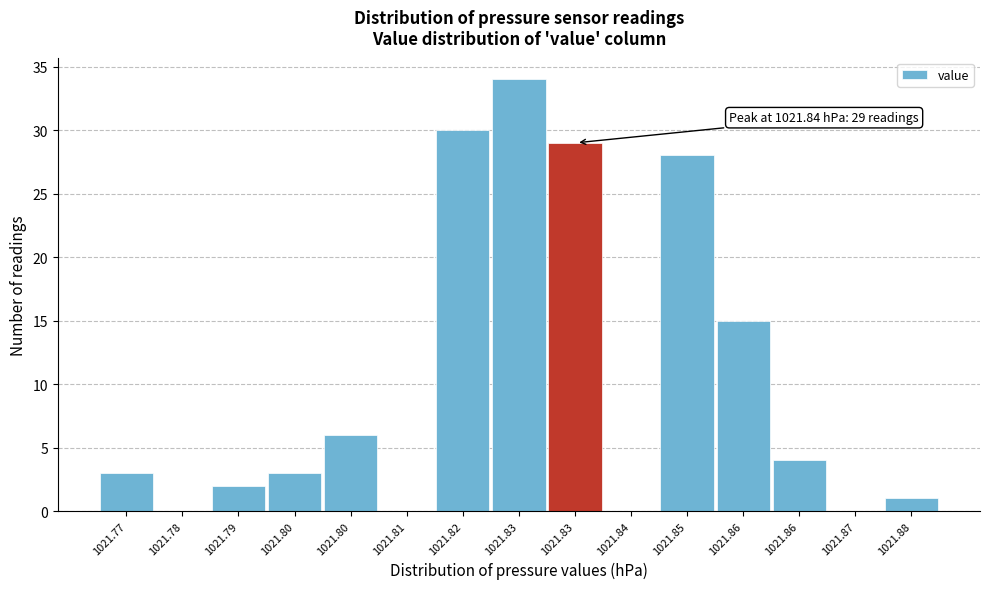

How many series are shown in this chart?

1